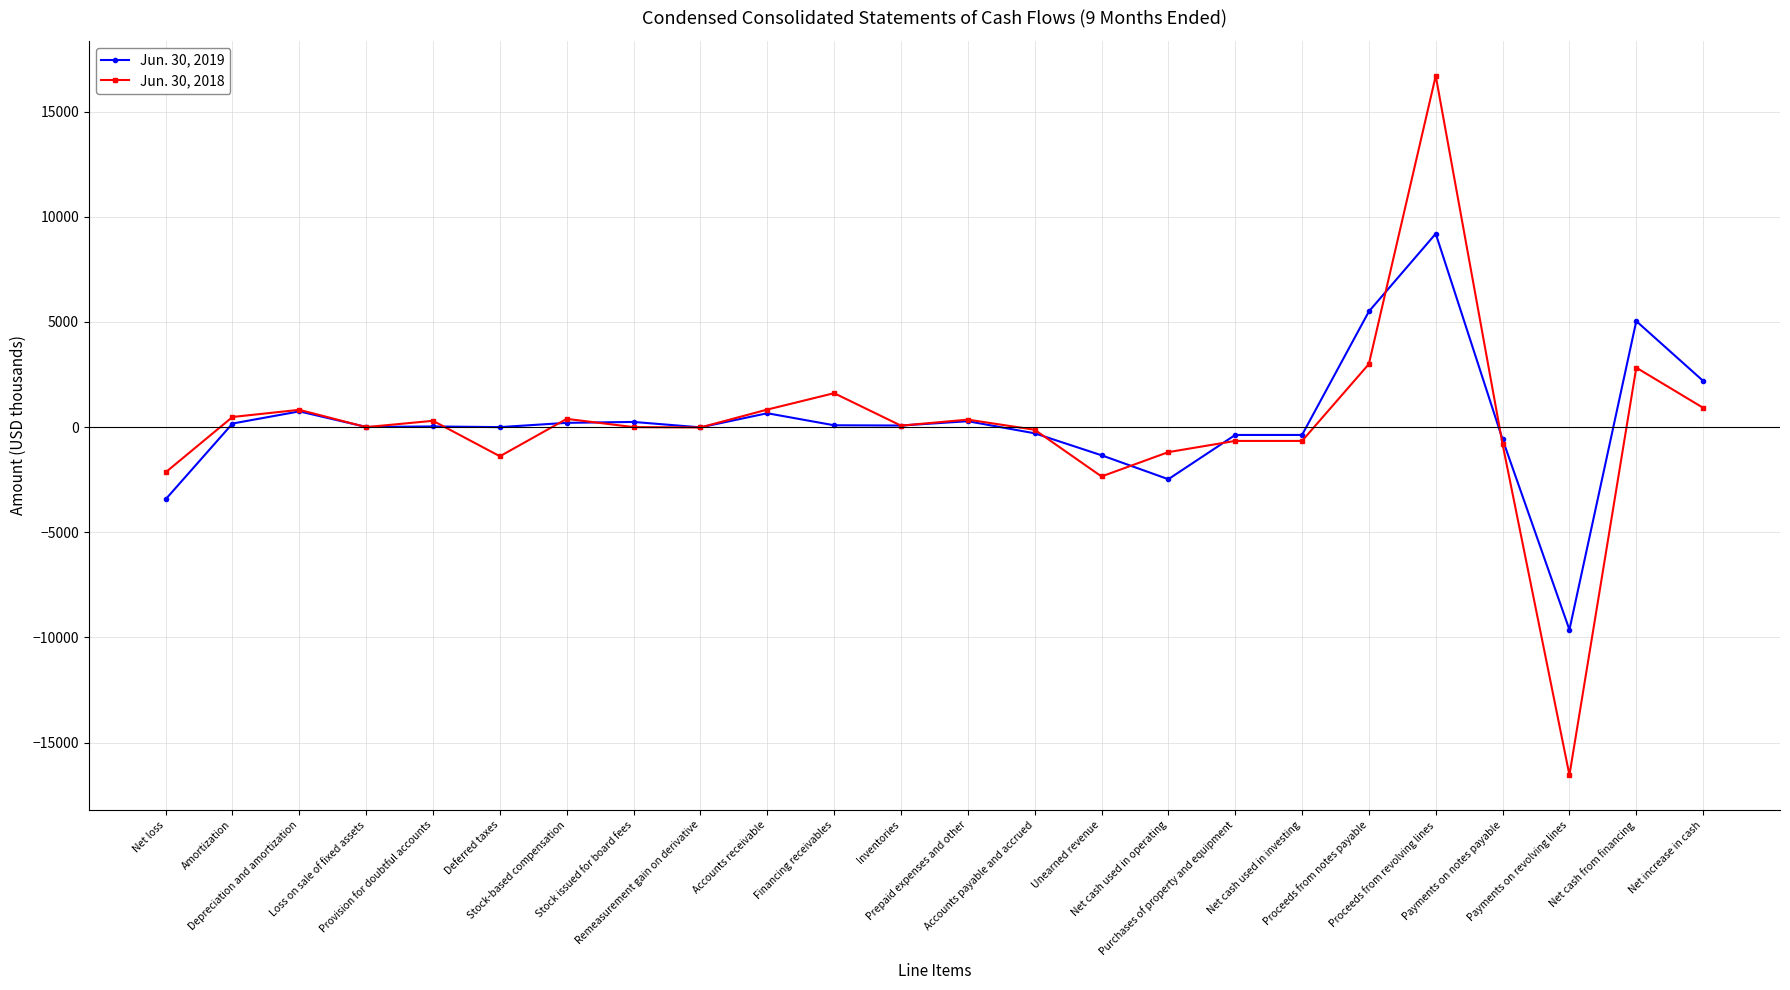

True or false: Jun. 30, 2019 has more than 2 points higher than both neighbors.

True